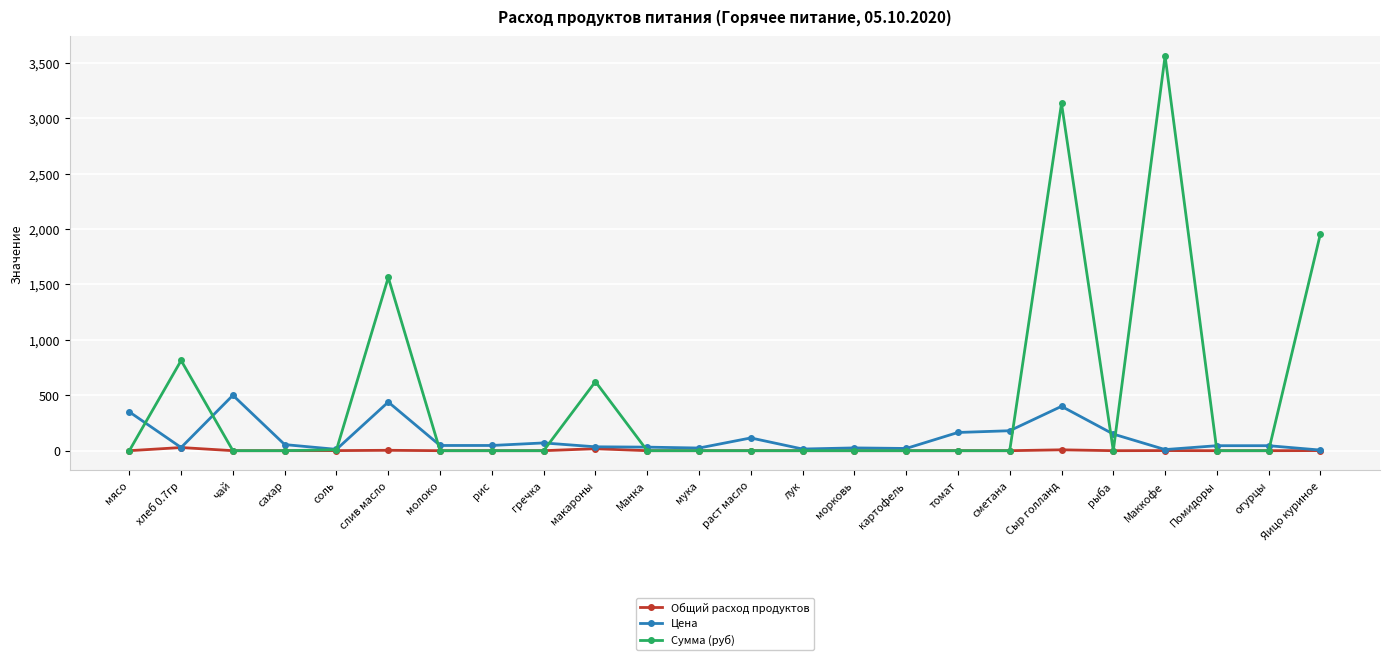

Where is the first local maximum for Цена?

чай